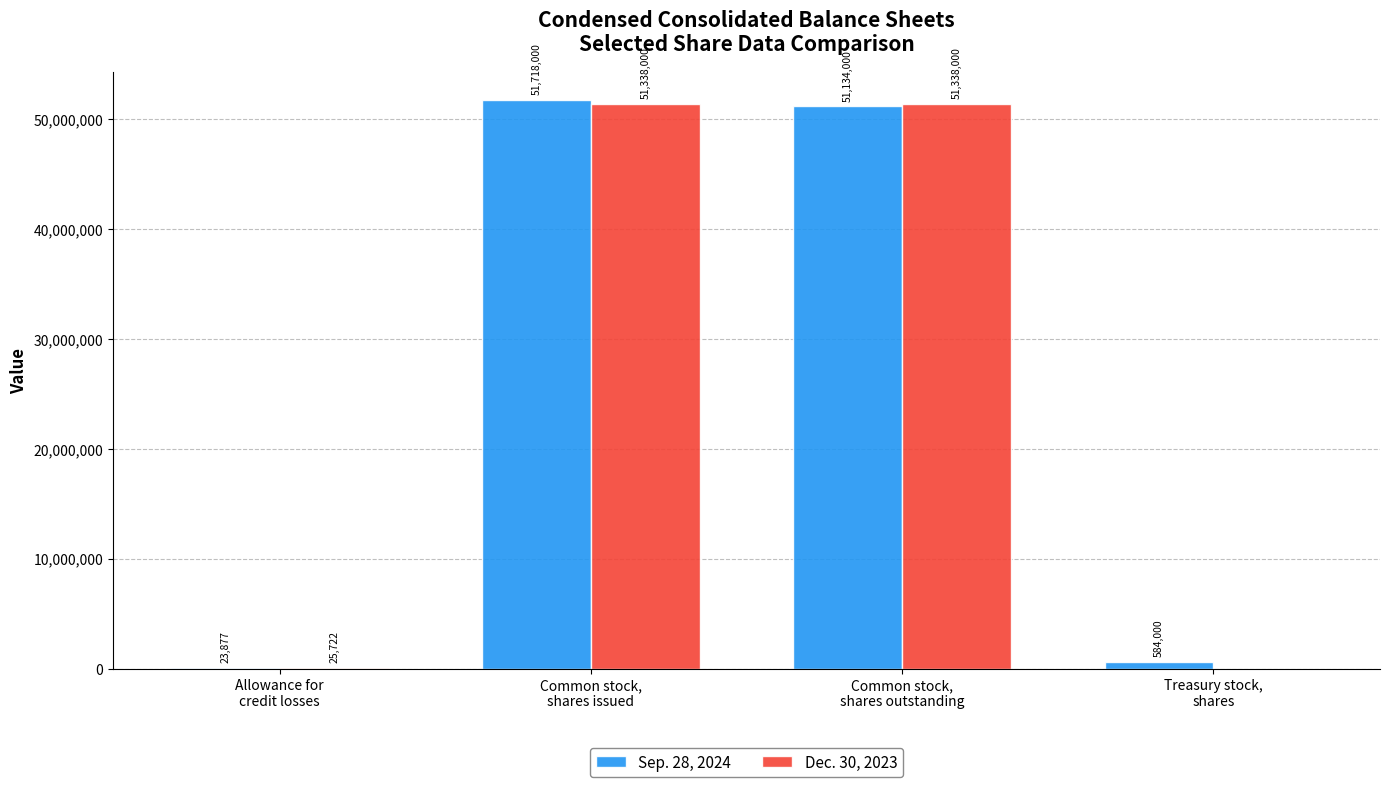

How many data points does each series have?

4